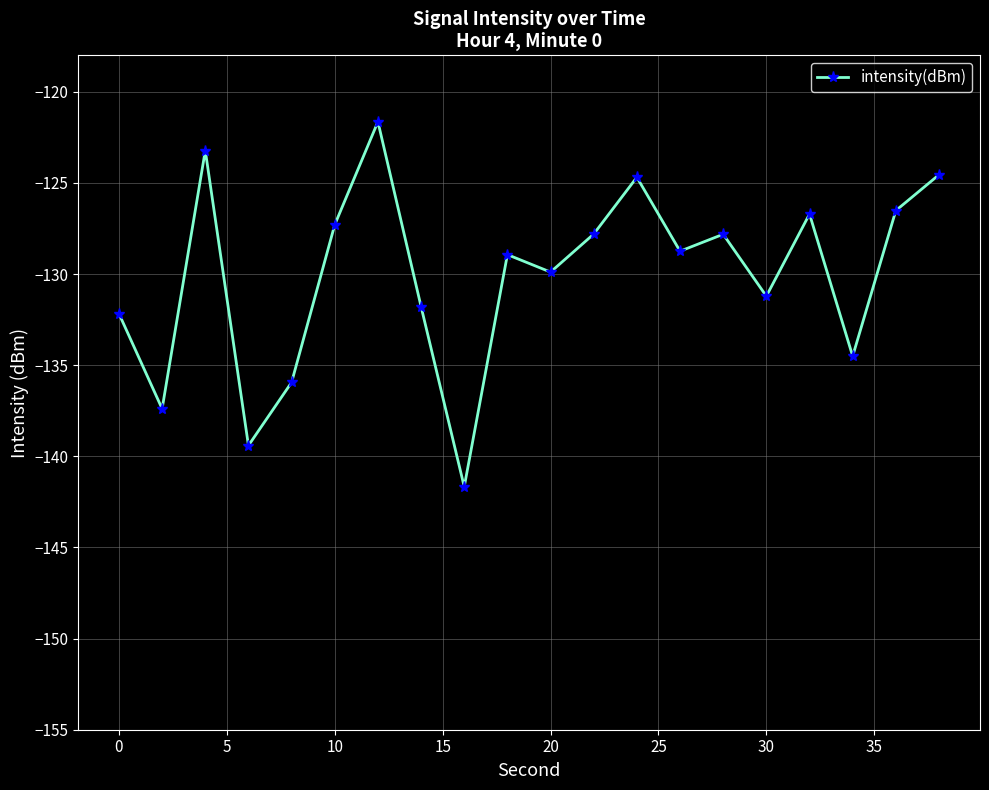

What is the average value?

-130.1